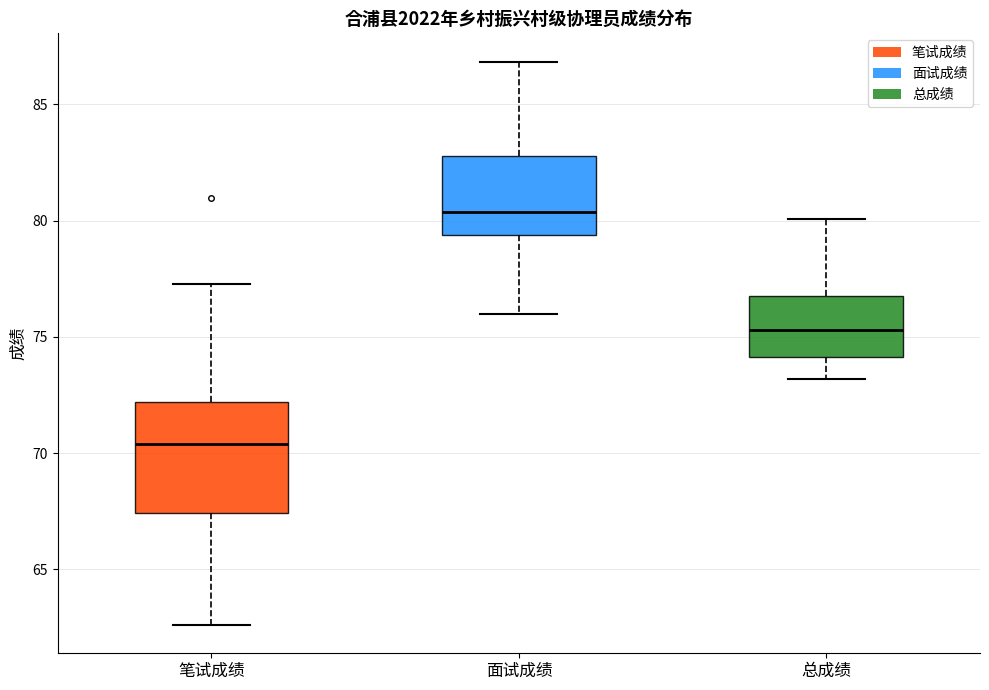

Reading left to right, transcribe this box plot: for each box, give where its median line is, the range the box spans, and where its two whiskers end, as read against the y-axis. The values are not printed on the chart, so give them approximately, as read against the axis.

笔试成绩: median 70.5, box 67.5 to 72.0, whiskers 62.5 to 77.5
面试成绩: median 80.5, box 79.5 to 83.0, whiskers 76.0 to 87.0
总成绩: median 75.5, box 74.0 to 77.0, whiskers 73.0 to 80.0